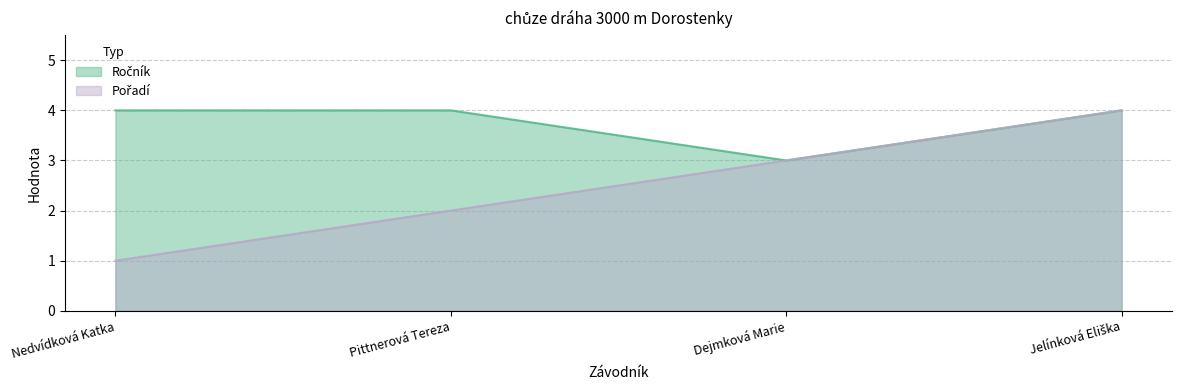

Between Pittnerová Tereza and Jelínková Eliška, which series saw the biggest shift?

Pořadí